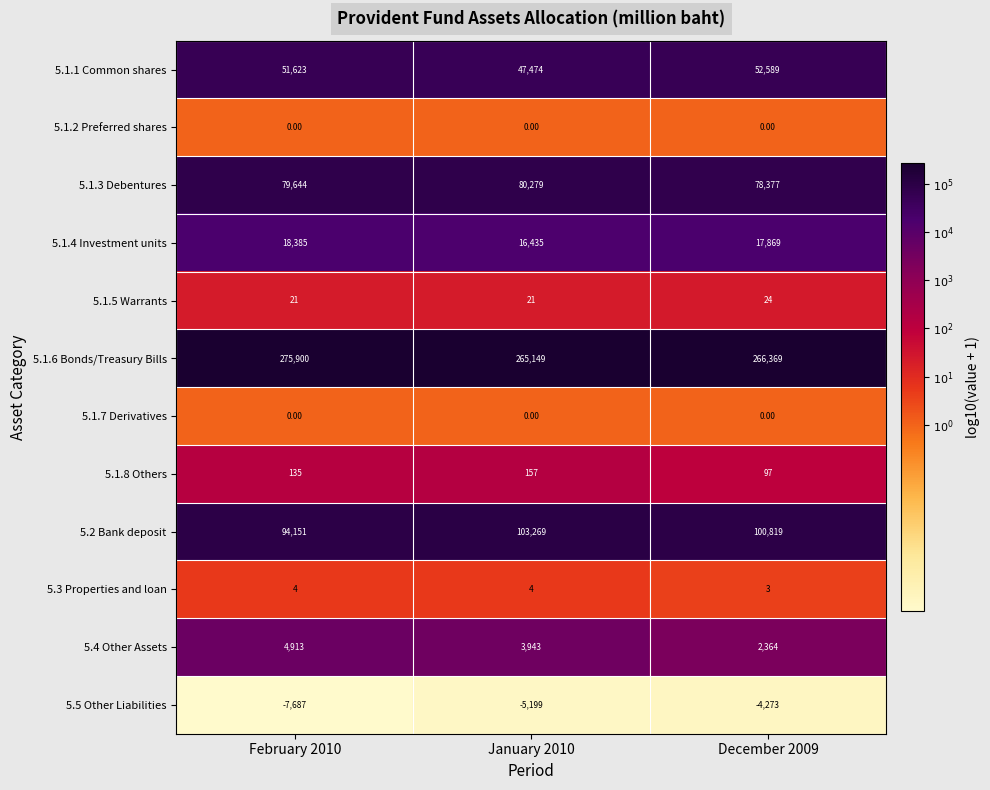

How many series are shown in this chart?

12